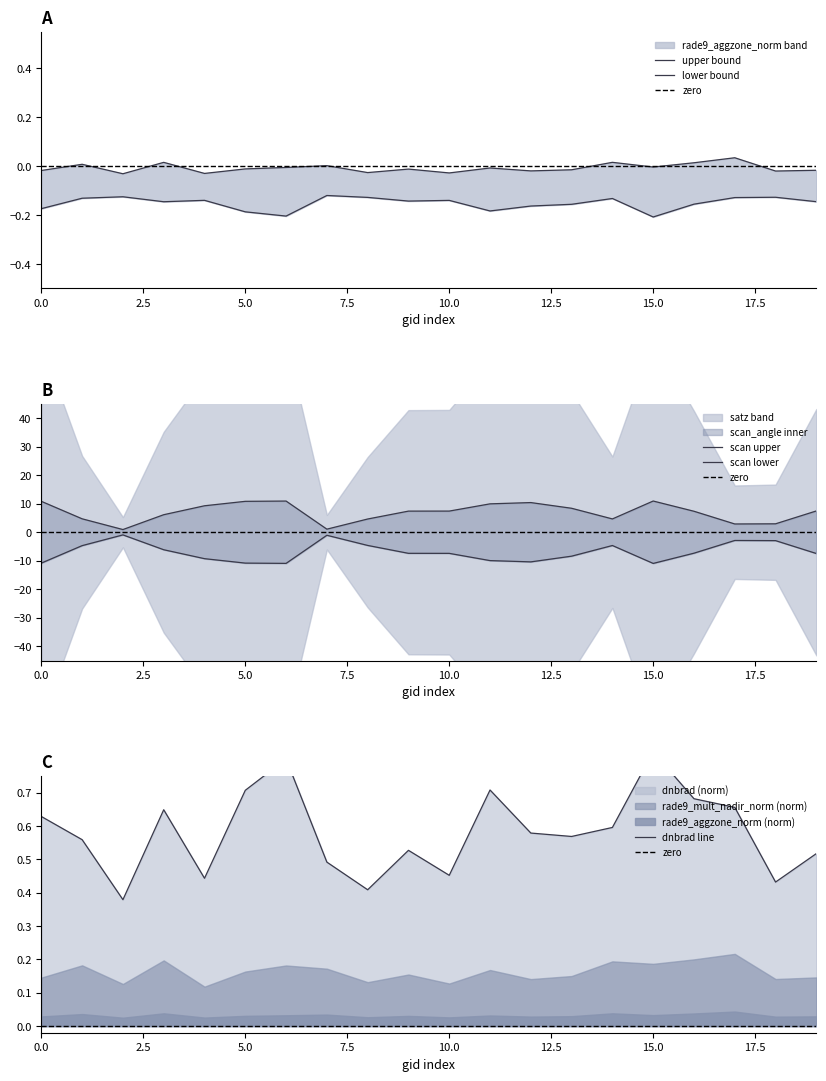

How many data points does each series have?

20